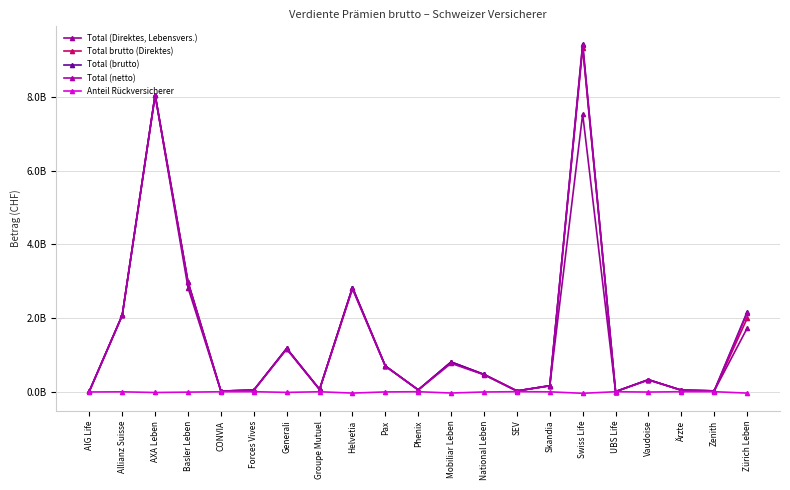

How many lines are shown in the chart?

5